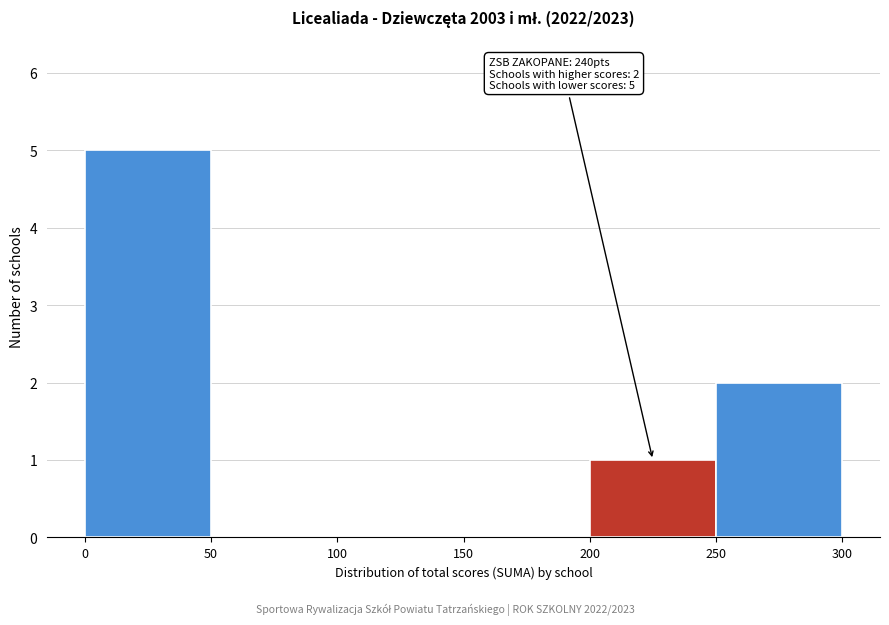

Over which range of the x-axis is the bar tallest?

0 to 50